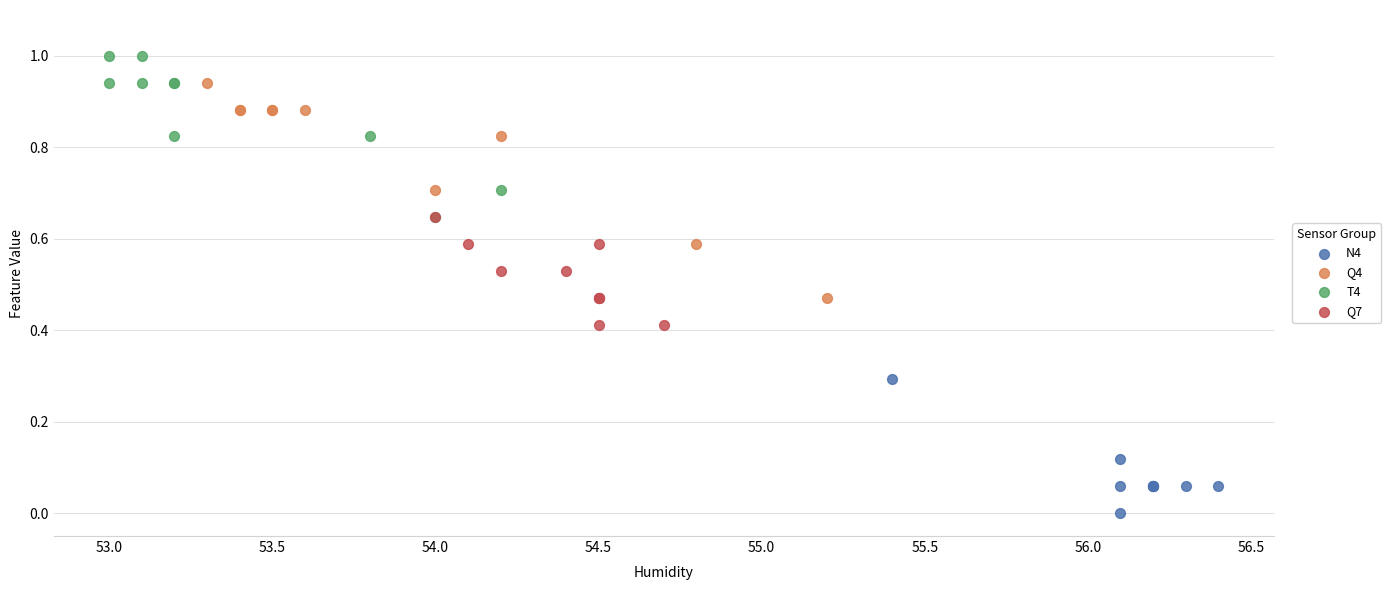

Which series reaches the minimum Y coordinate?

N4